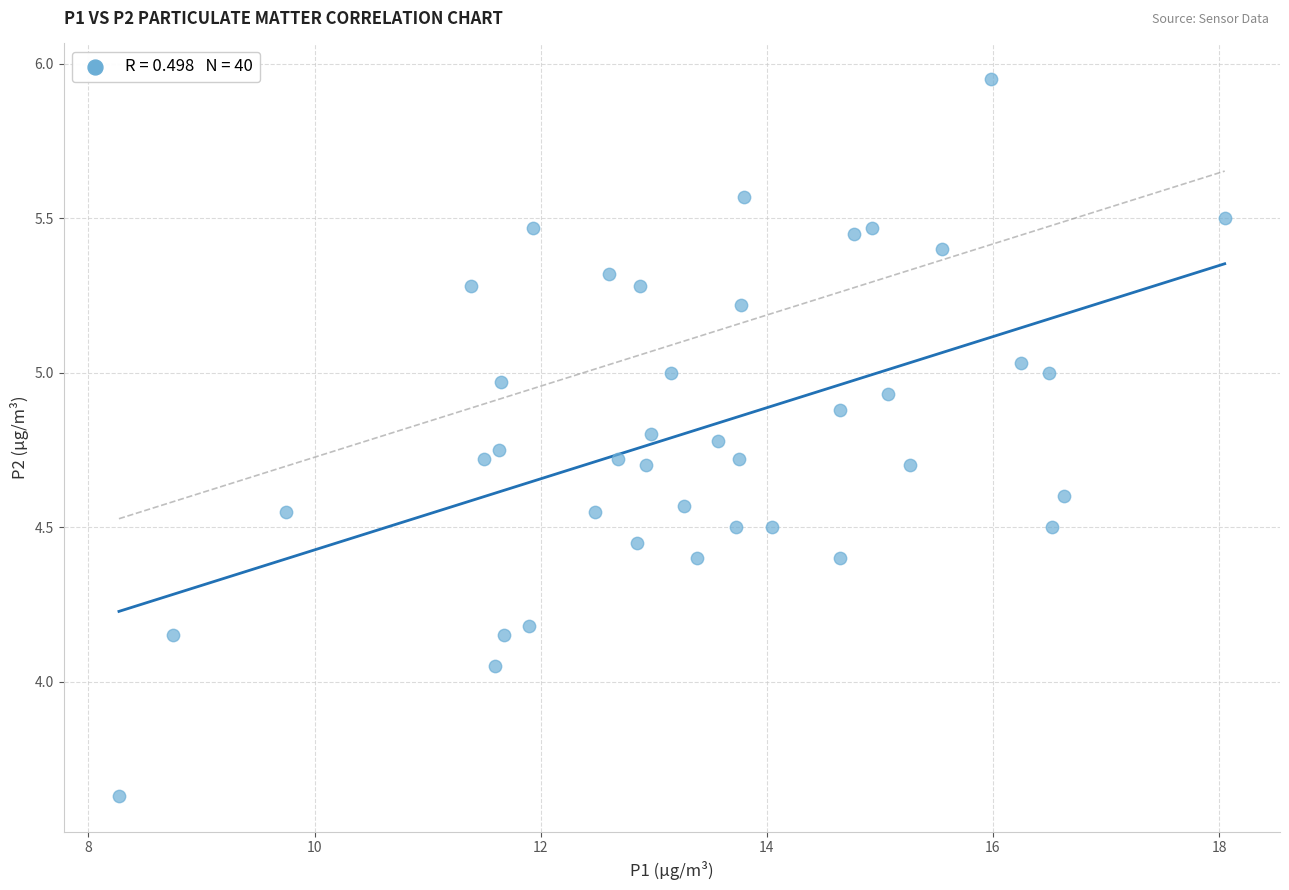

What is the range of Y values (max minus min)?

2.3